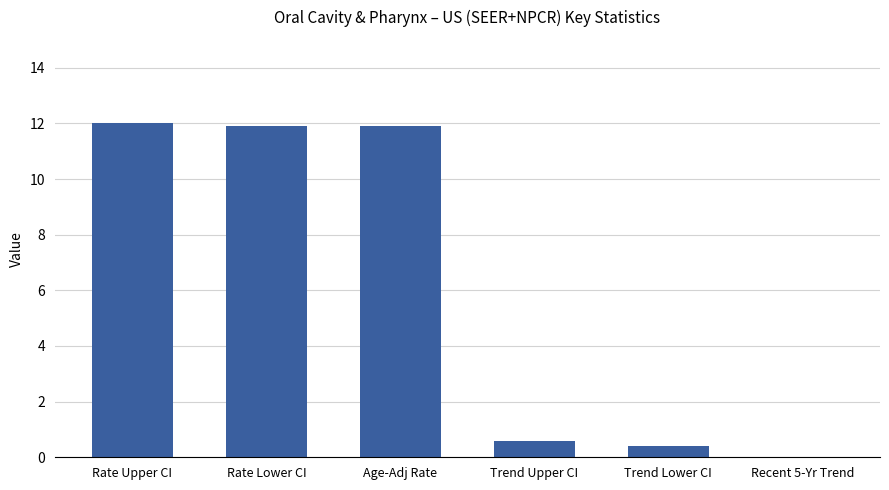

True or false: the data shows 11.9 at Rate Lower CI.

True